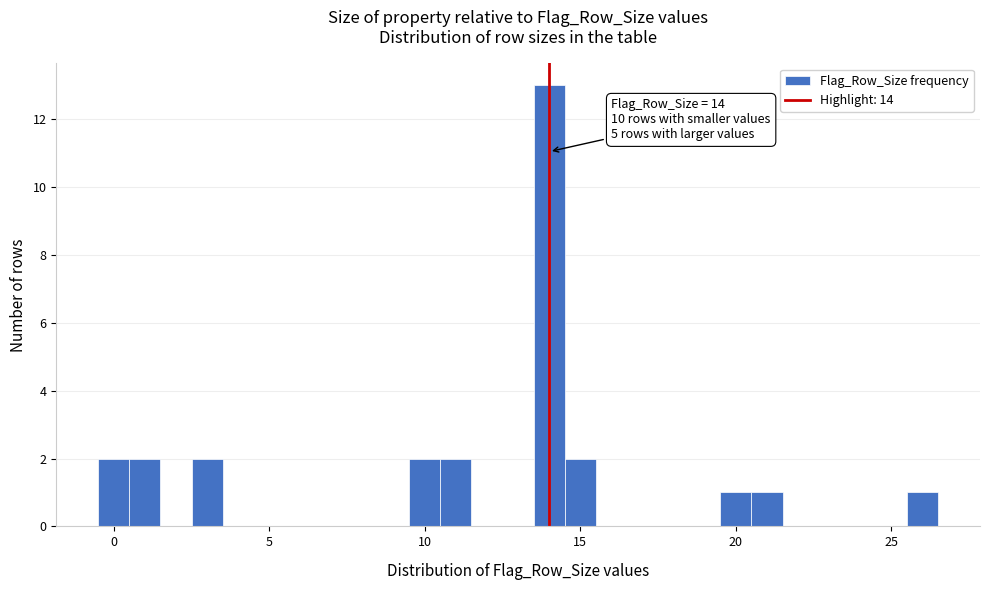

Around what value on the x-axis is the tallest bar? Give the approximate position of its centre, as read against the axis.

14.0